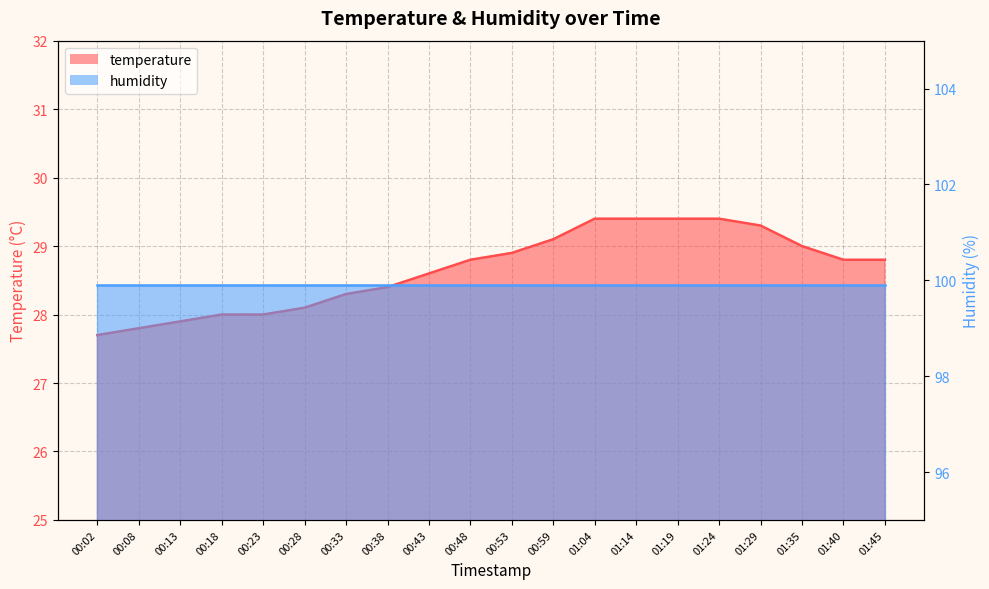

The value at 01:29 is 42.6. True or false?

False